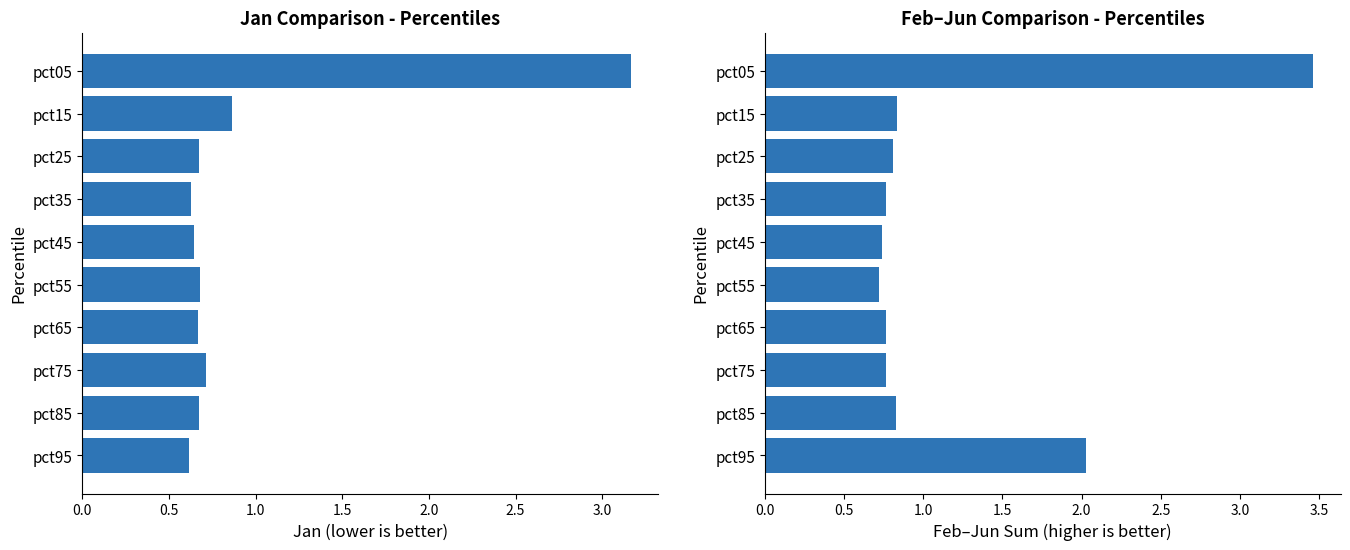

Is it true that Jan equals 1.4 at pct15?

False